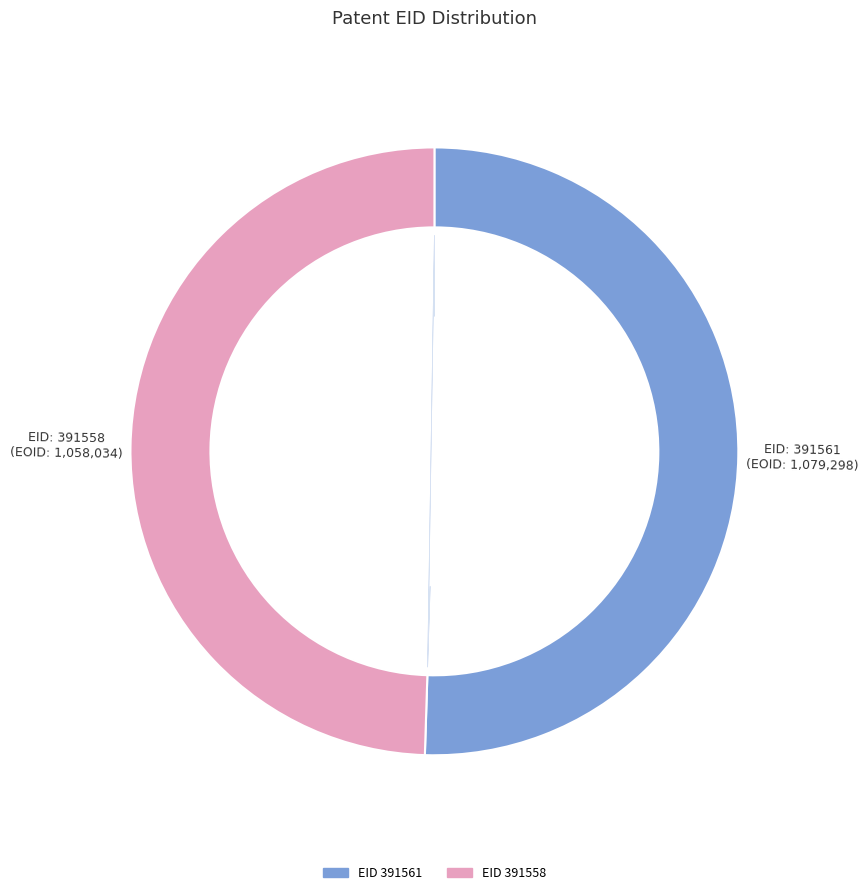

What is the majority slice?

391561